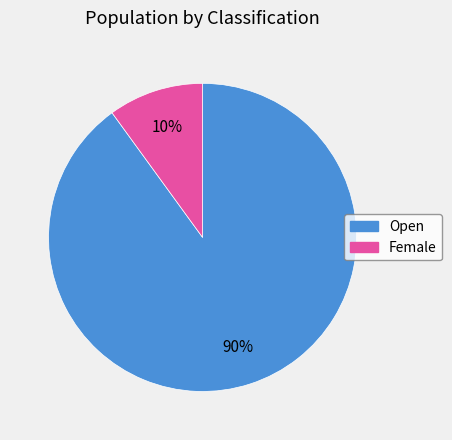

Count the number of slices in the pie.

2